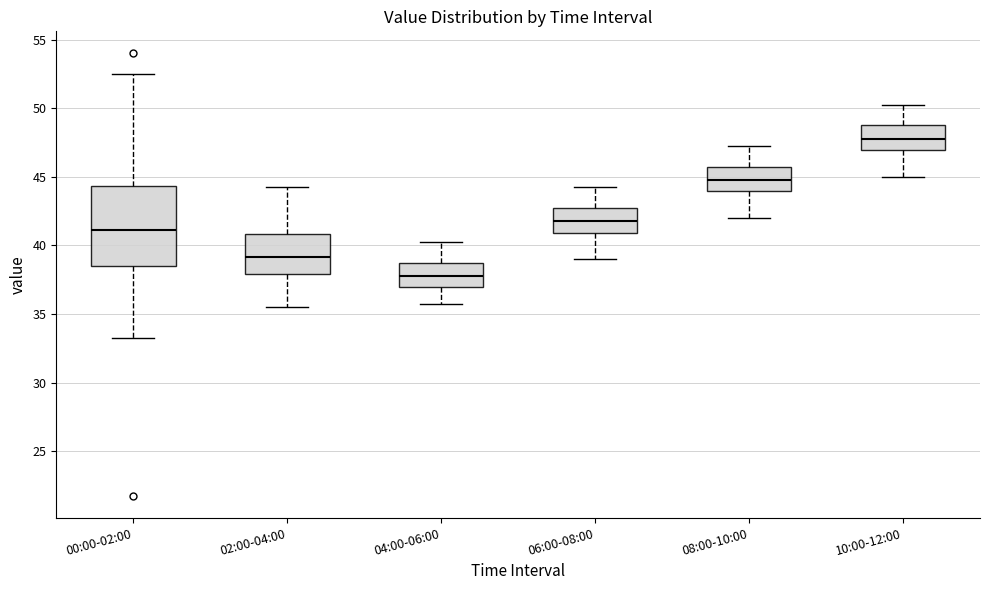

Which box is the tallest, from its lower edge to its upper edge?

00:00-02:00